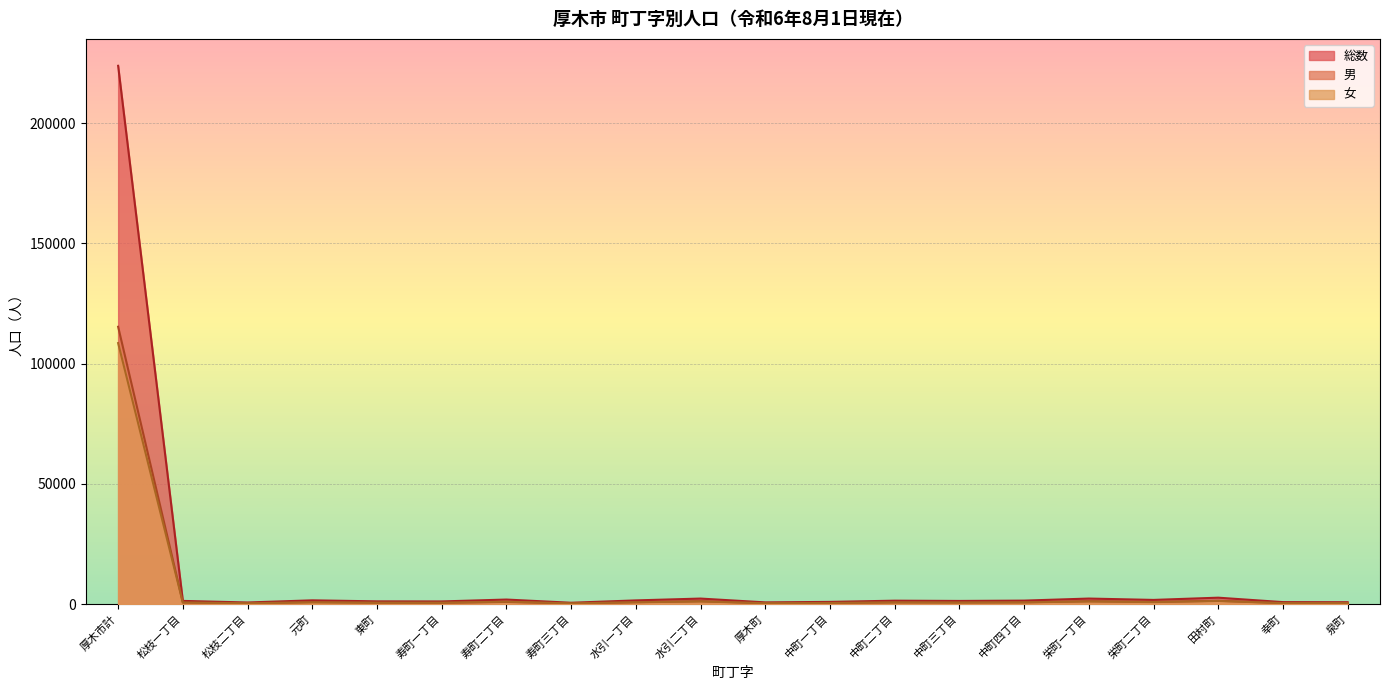

True or false: 総数 has more than 1 interior local peaks.

True